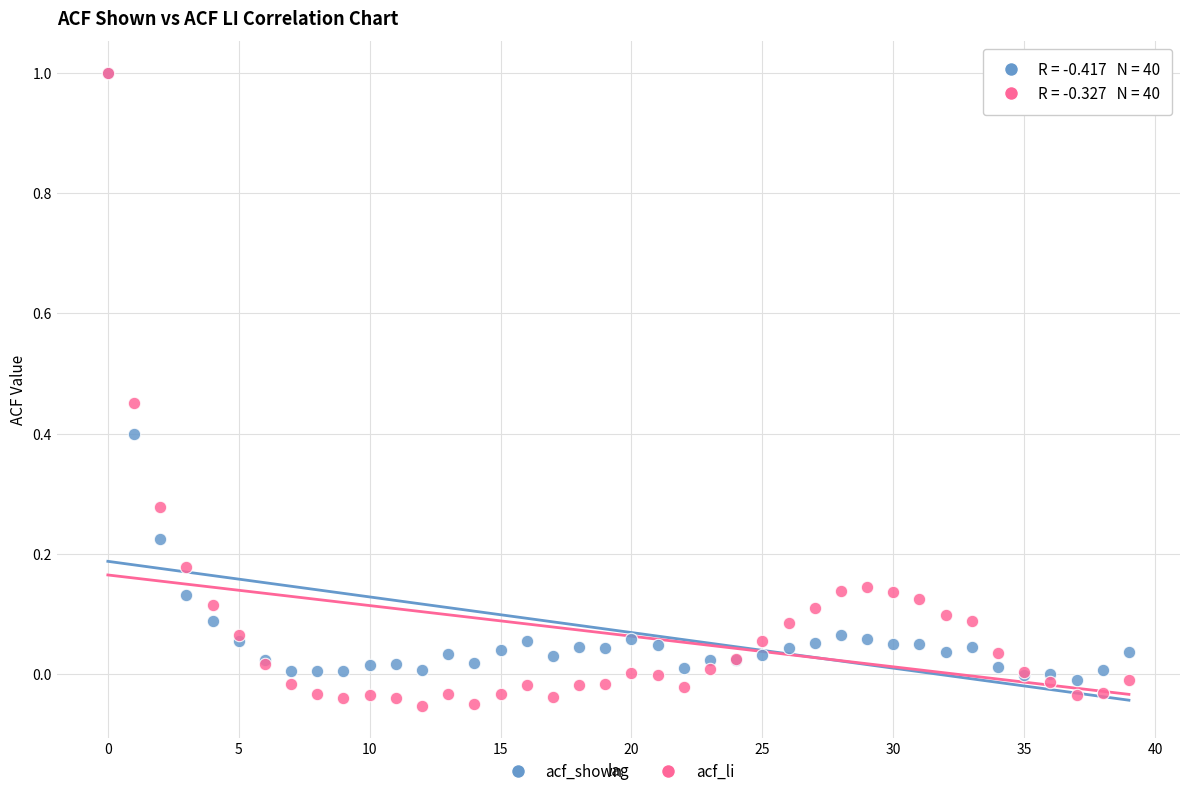

What are all the series names shown in the legend?

acf_shown, acf_li